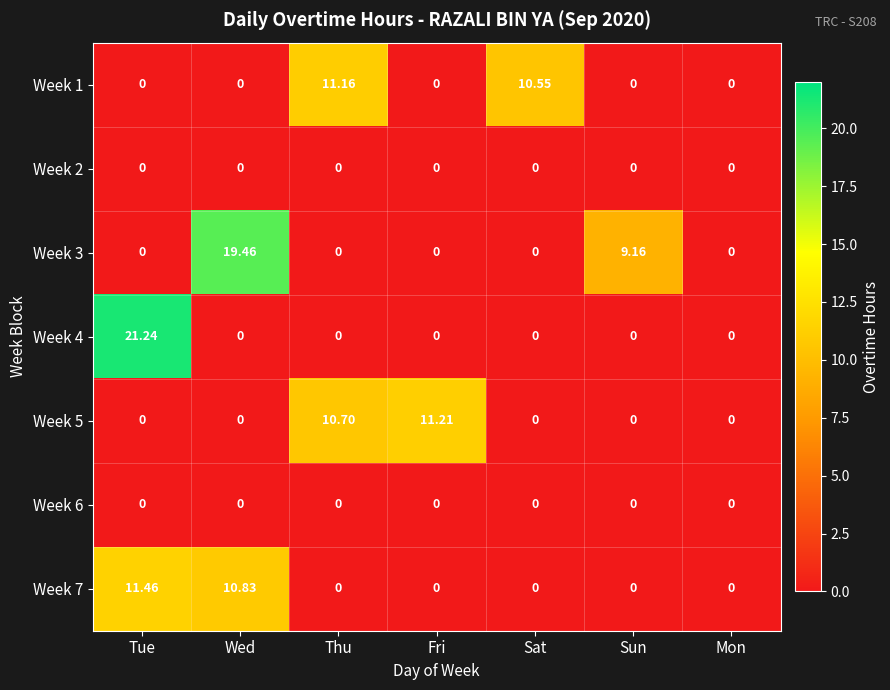

Between Thu and Fri, which series saw the biggest shift?

Week 1